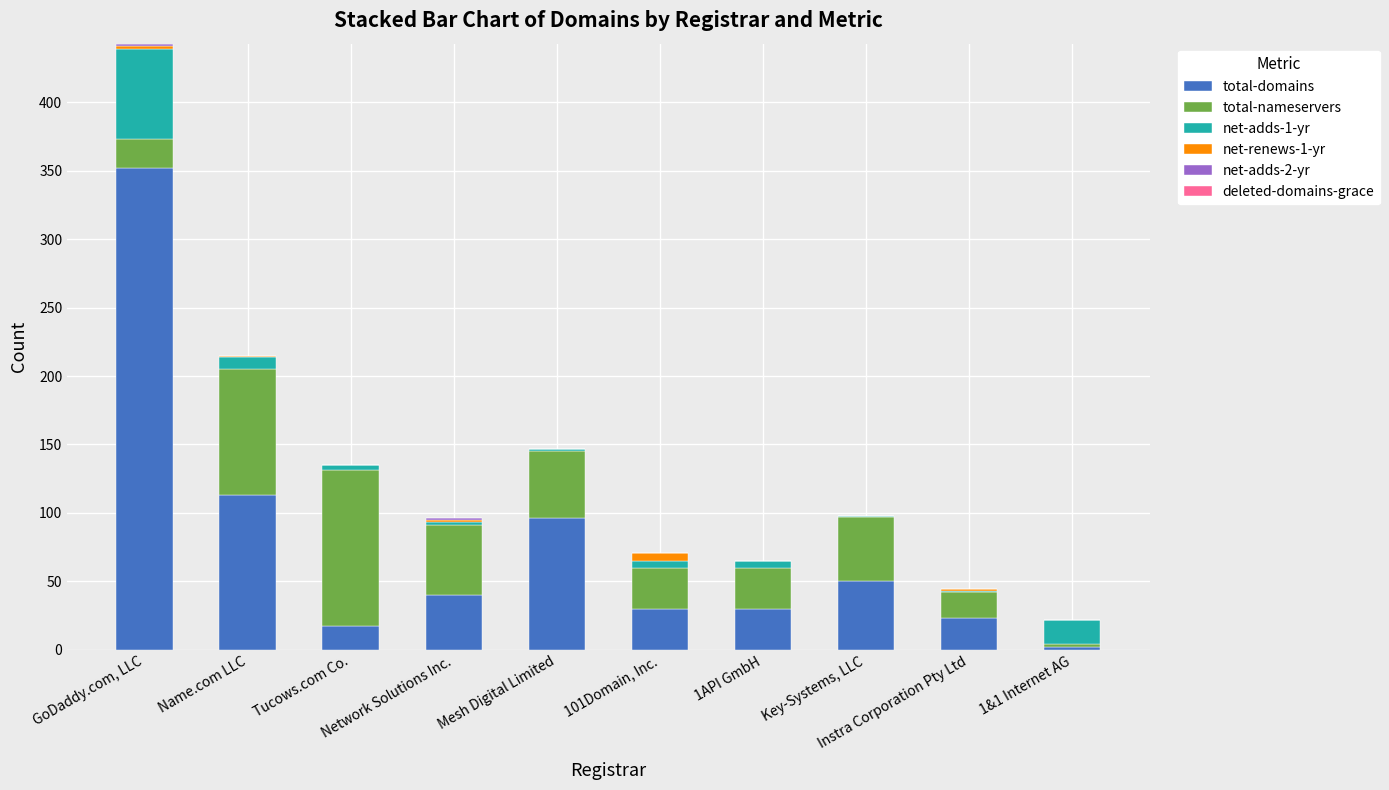

What is the difference between the total-domains values at Tucows.com Co. and 1API GmbH?

13